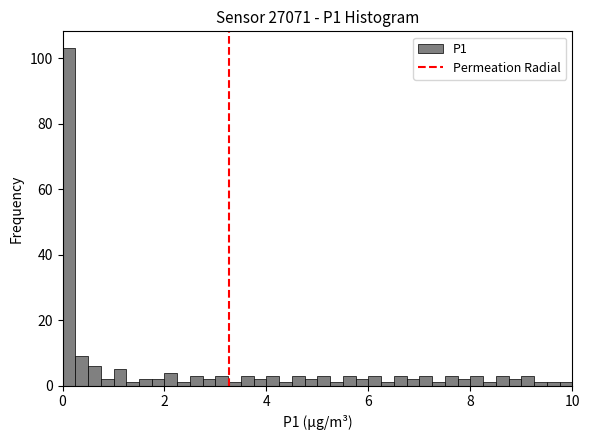

Around what value on the x-axis is the tallest bar? Give the approximate position of its centre, as read against the axis.

0.2